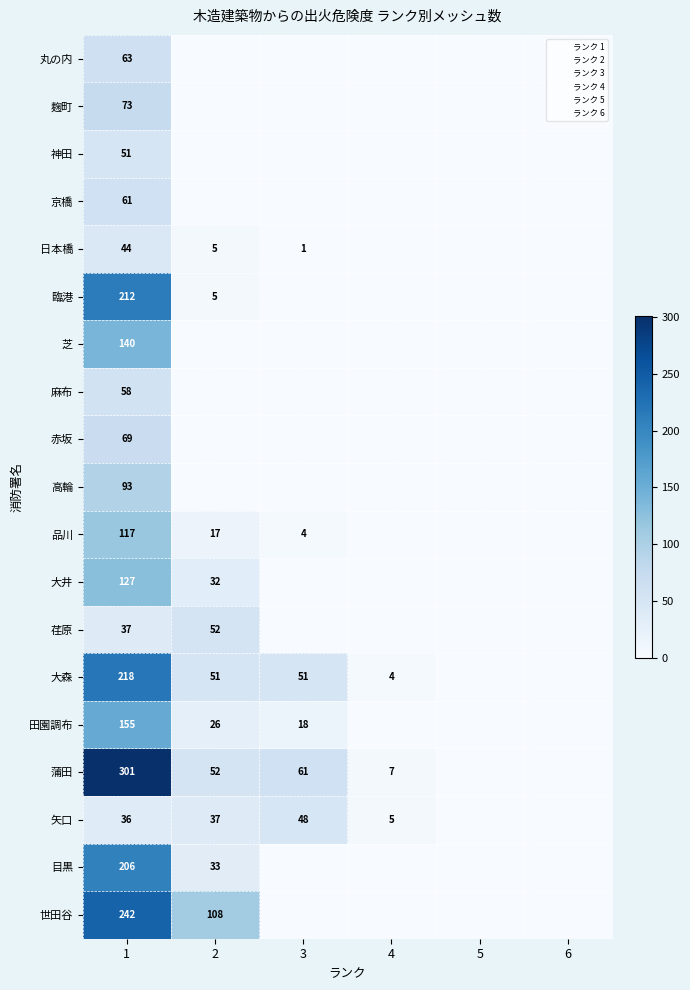

True or false: 神田 has a value of 19 at 1.

False